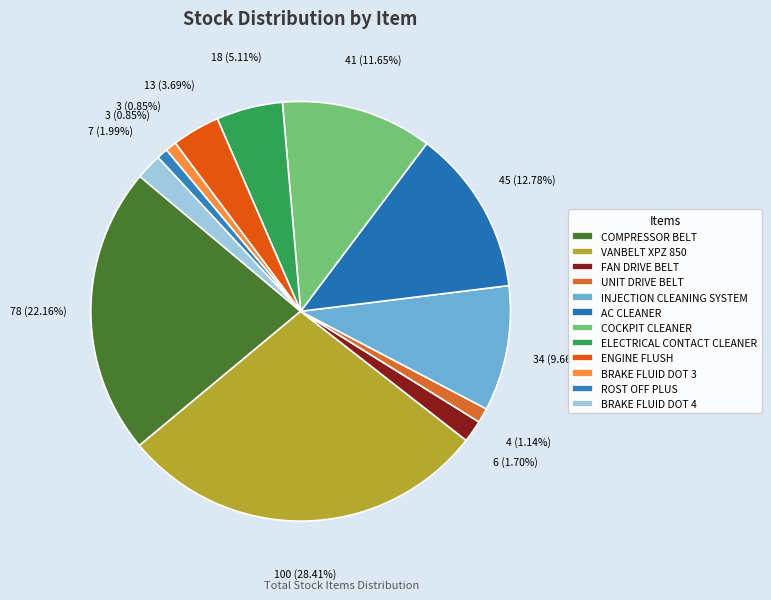

Does any single category account for the majority?

No